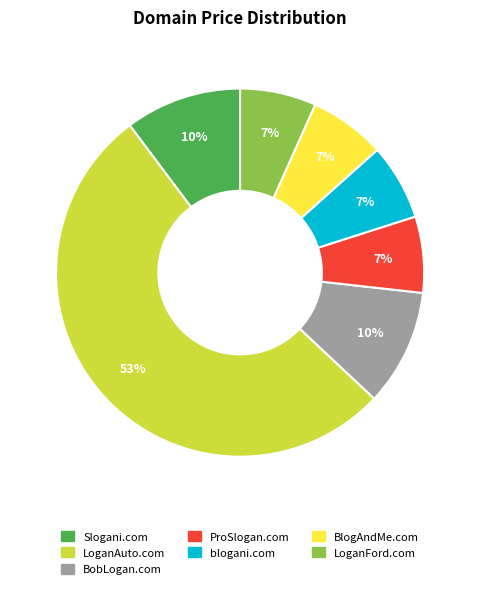

To the nearest percent, what percentage of the pie is BobLogan.com?

10%